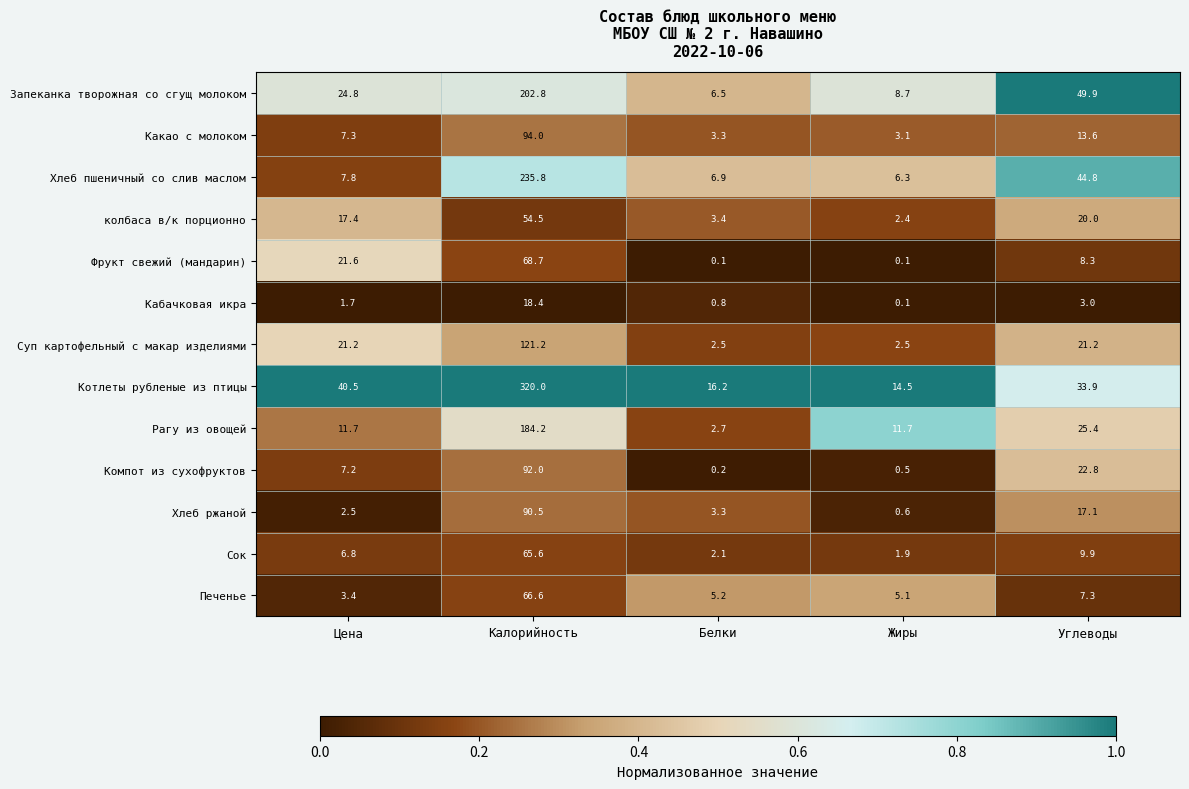

At which category is the sum across all series the highest?

Калорийность